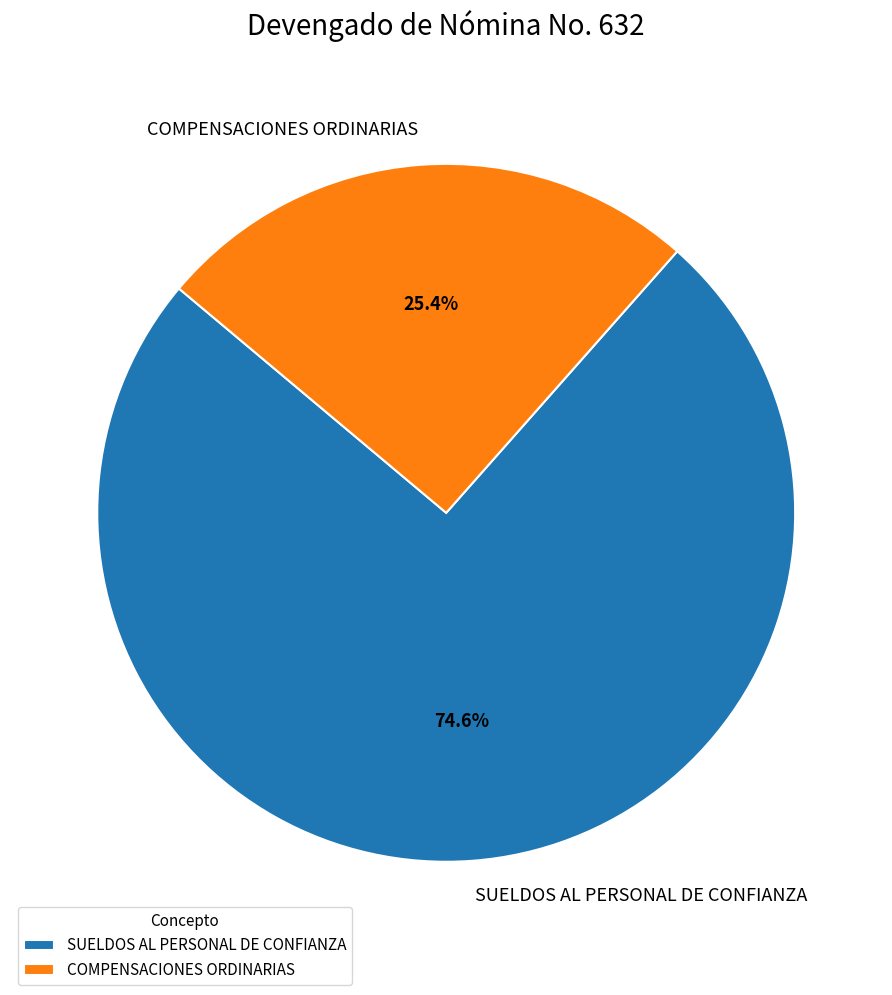

Rank the categories by value from highest to lowest.

SUELDOS AL PERSONAL DE CONFIANZA, COMPENSACIONES ORDINARIAS